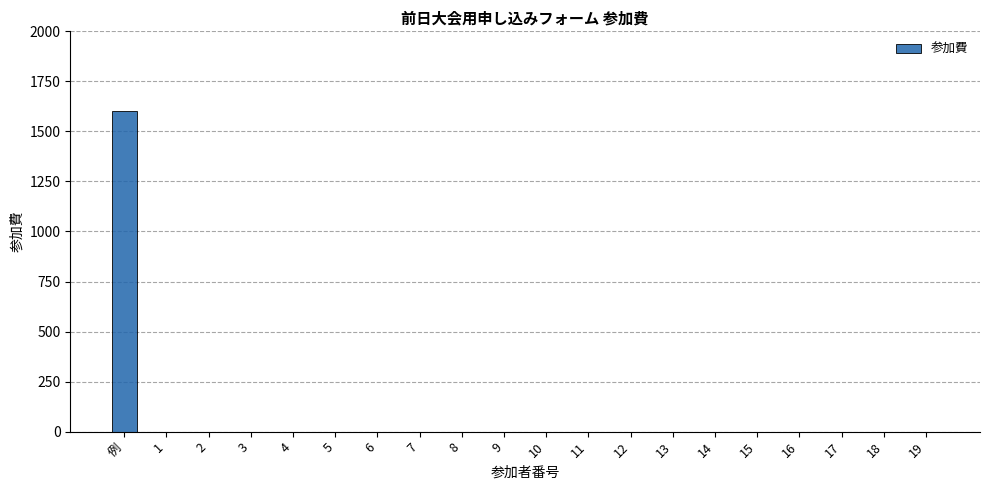

Which label corresponds to the largest value in the chart?

例